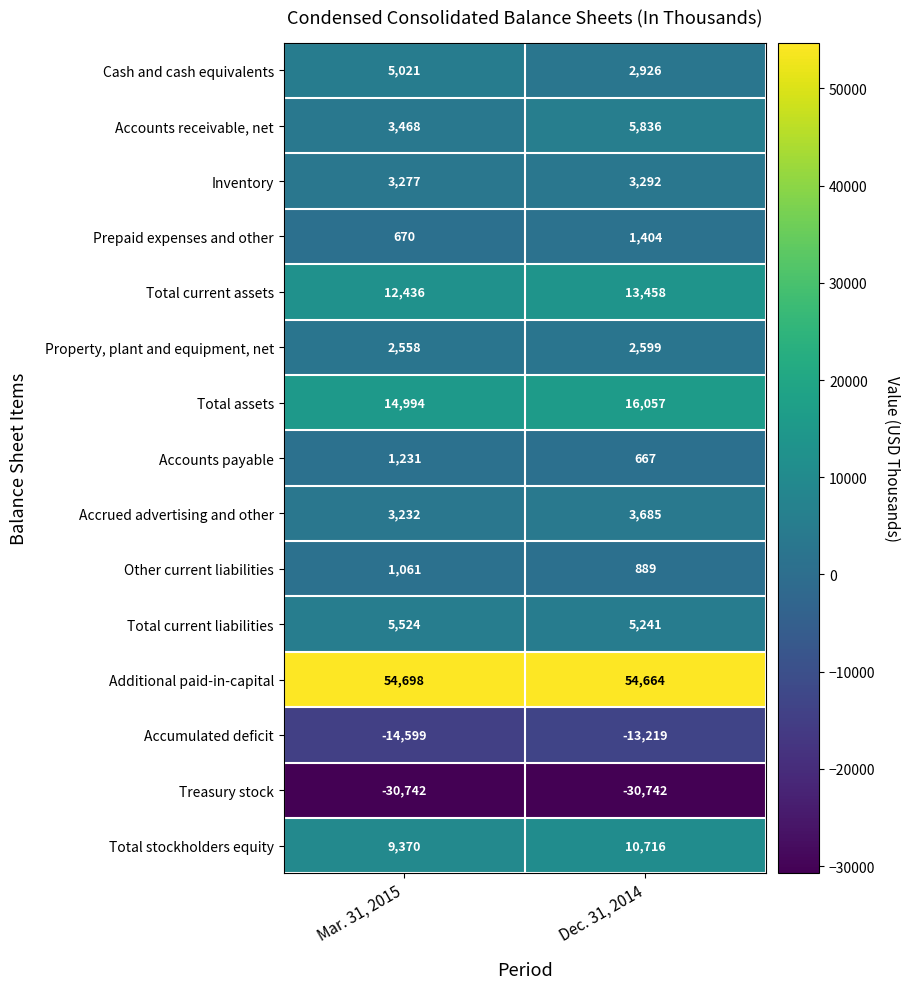

Reading left to right, transcribe all the data shown in this chart.

Cash and cash equivalents: 5021	2926
Accounts receivable, net: 3468	5836
Inventory: 3277	3292
Prepaid expenses and other: 670	1404
Total current assets: 12436	13458
Property, plant and equipment, net: 2558	2599
Total assets: 14994	16057
Accounts payable: 1231	667
Accrued advertising and other: 3232	3685
Other current liabilities: 1061	889
Total current liabilities: 5524	5241
Additional paid-in-capital: 54698	54664
Accumulated deficit: -14599	-13219
Treasury stock: -30742	-30742
Total stockholders equity: 9370	10716